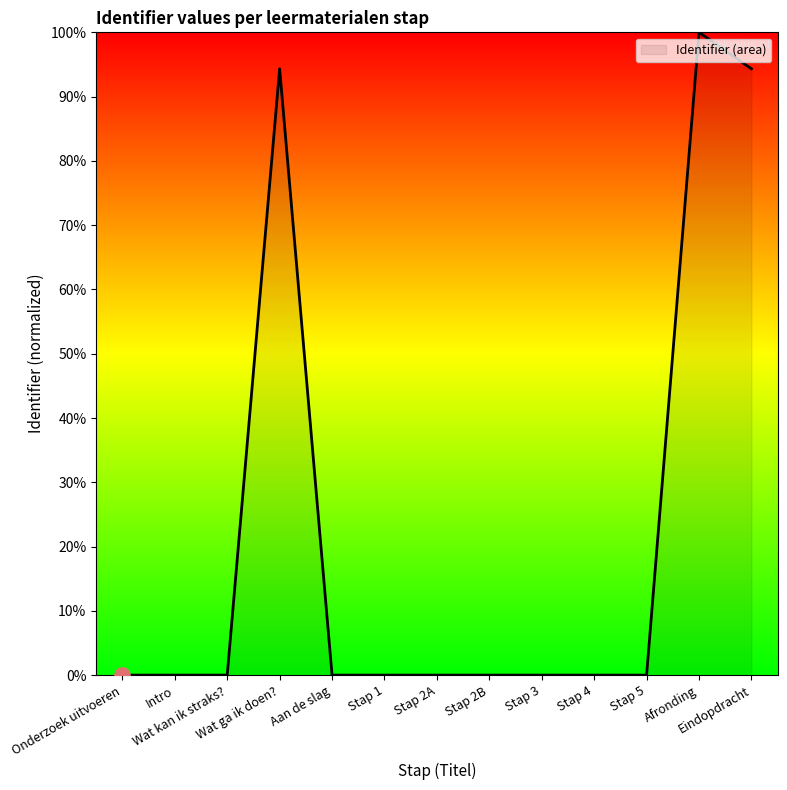

Which has a higher value, Afronding or Wat ga ik doen??

Afronding